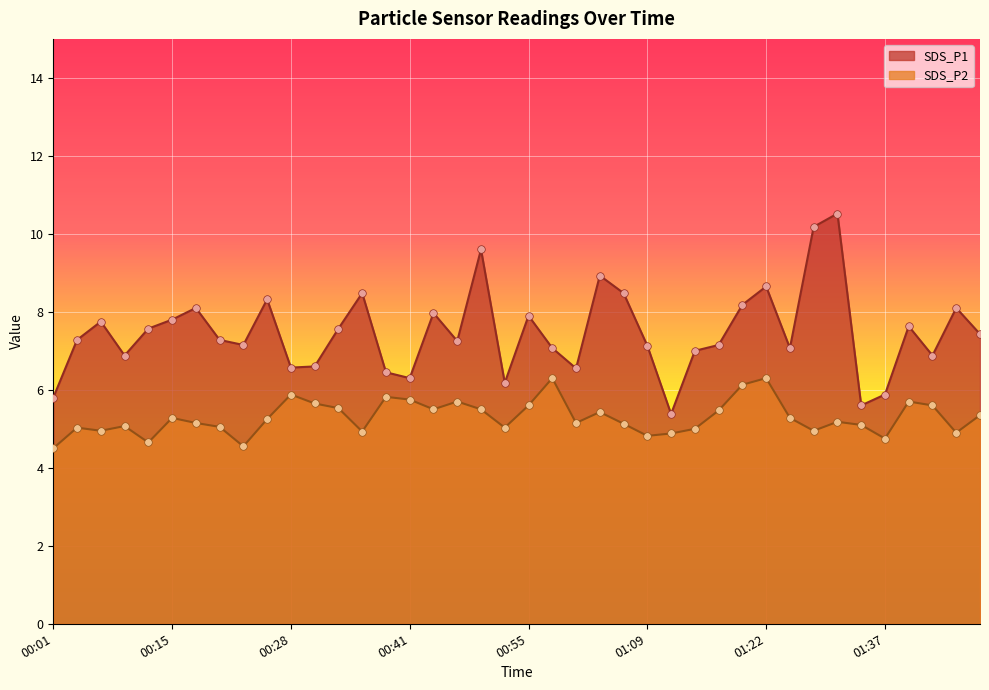

Which series contains the highest Y value?

SDS_P1